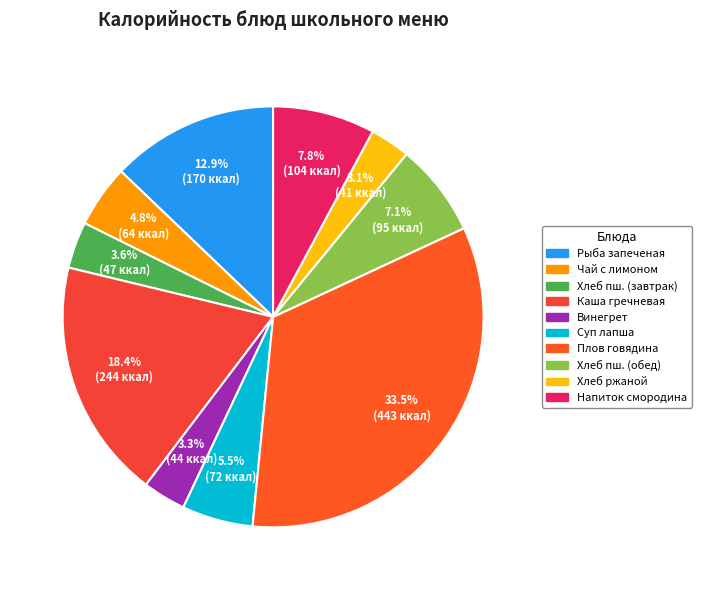

Does any single category account for the majority?

No